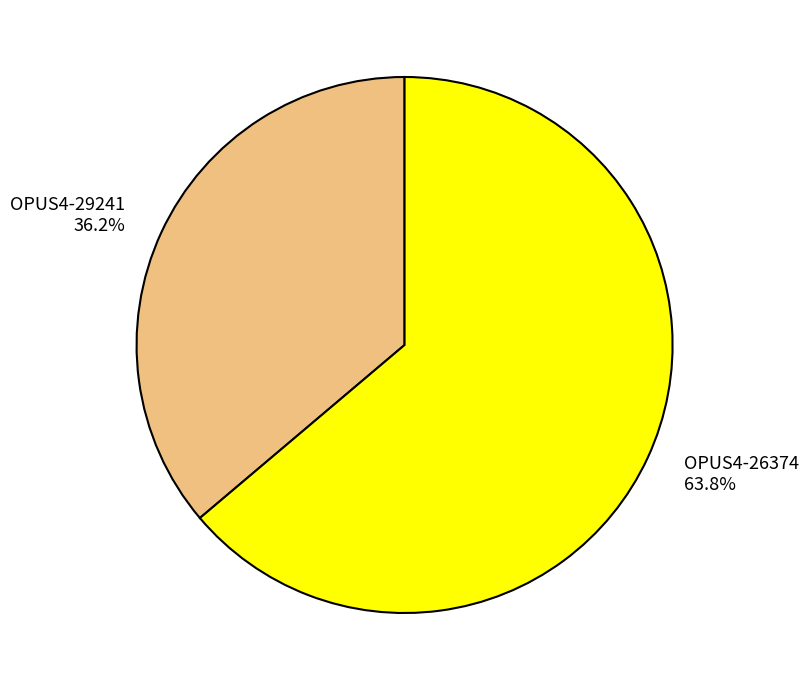

What percentage is the OPUS4-29241 slice, to the nearest percent?

36%